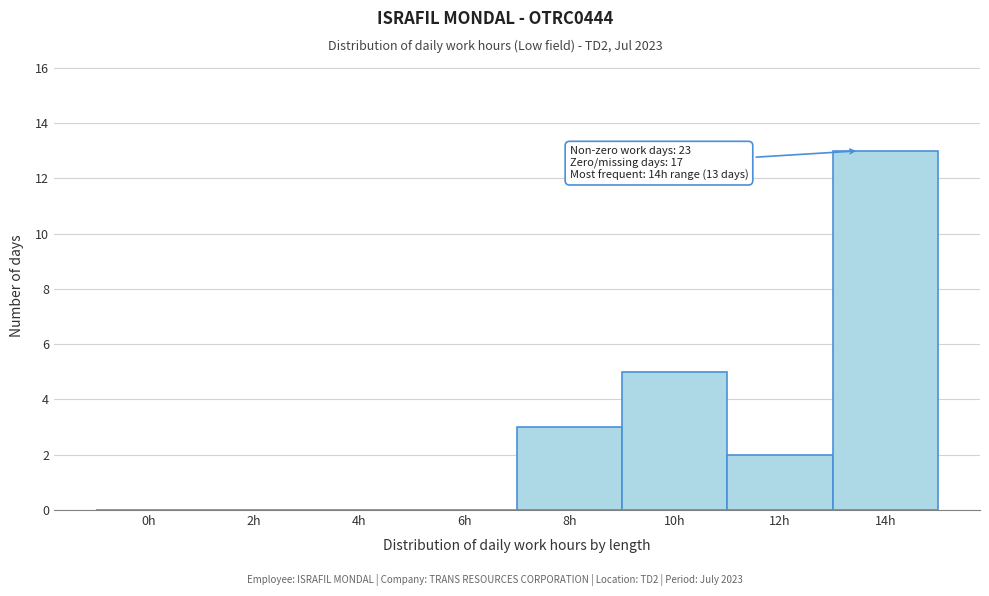

Reading left to right, list all the values displayed in this chart.

0h=0	2h=0	4h=0	6h=0	8h=3	10h=5	12h=2	14h=13